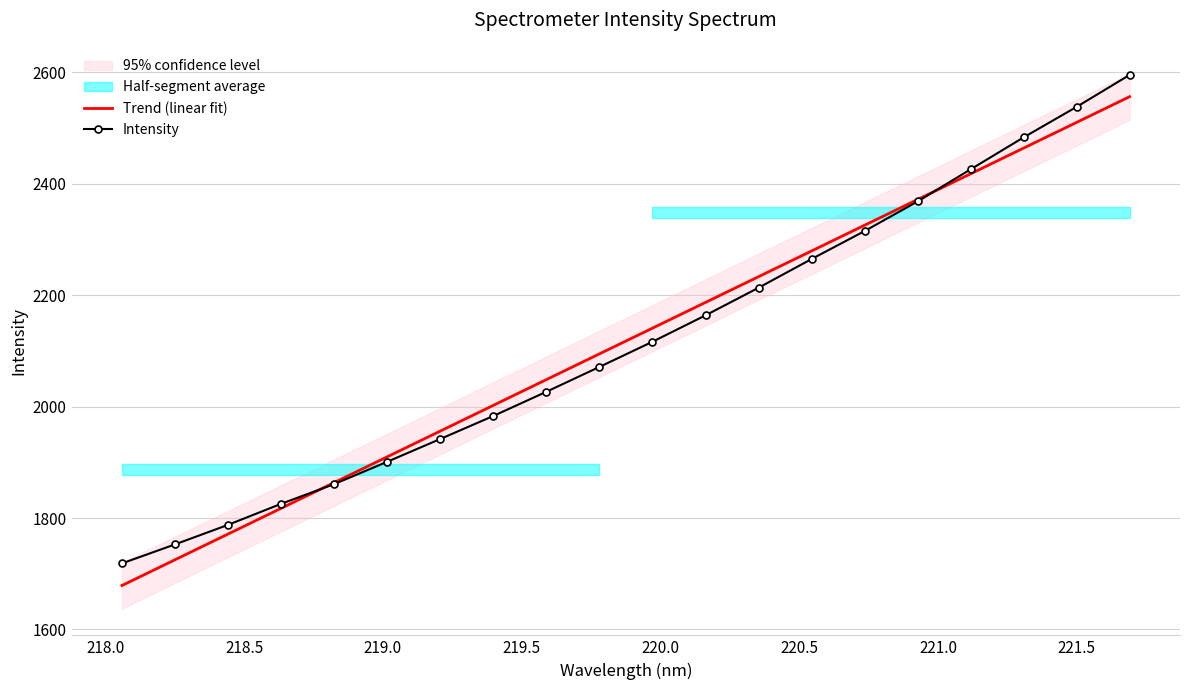

What is the sum of all Intensity values?

42352.7